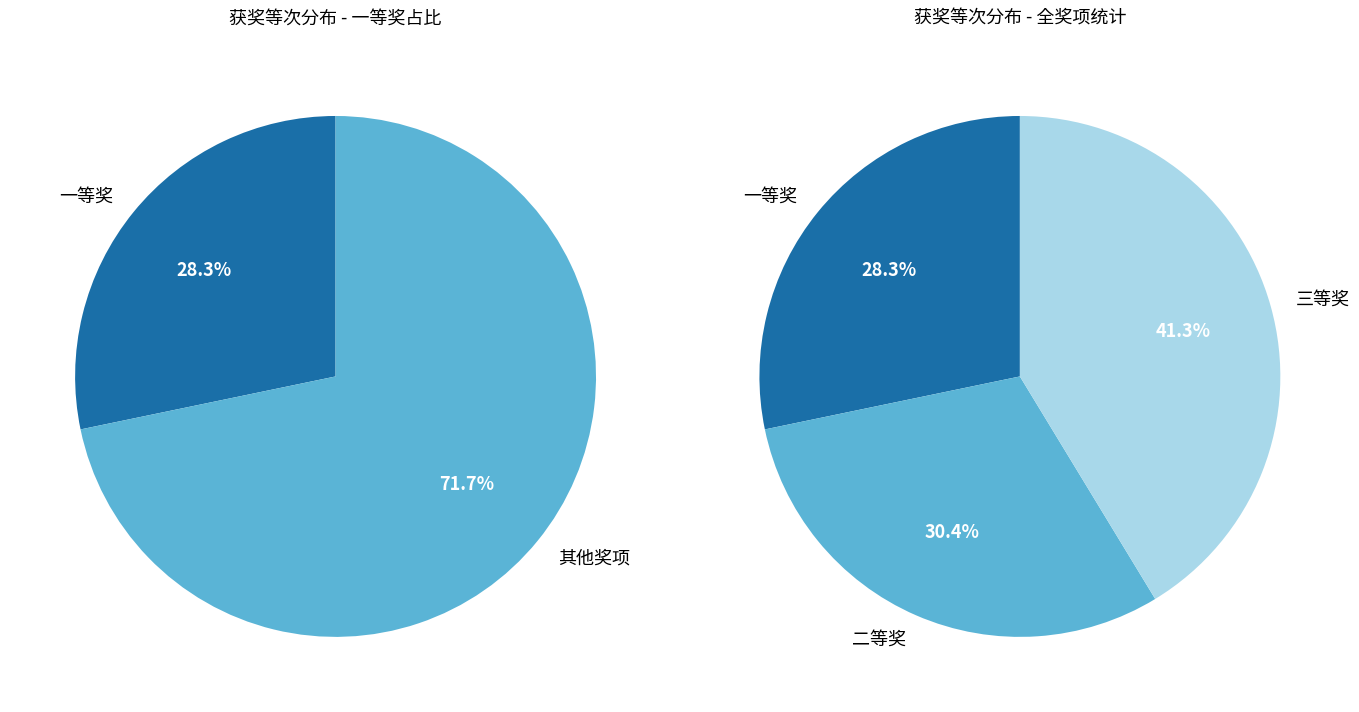

How many segments does this pie chart have?

3